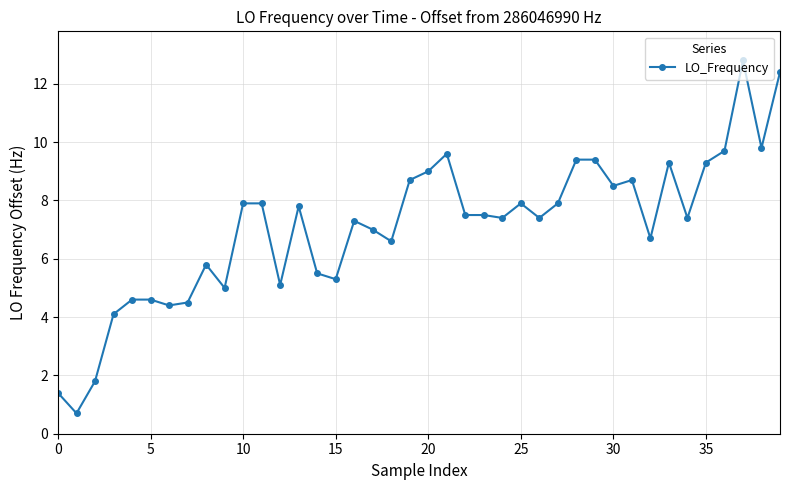

What is the maximum value shown in the chart?

12.8